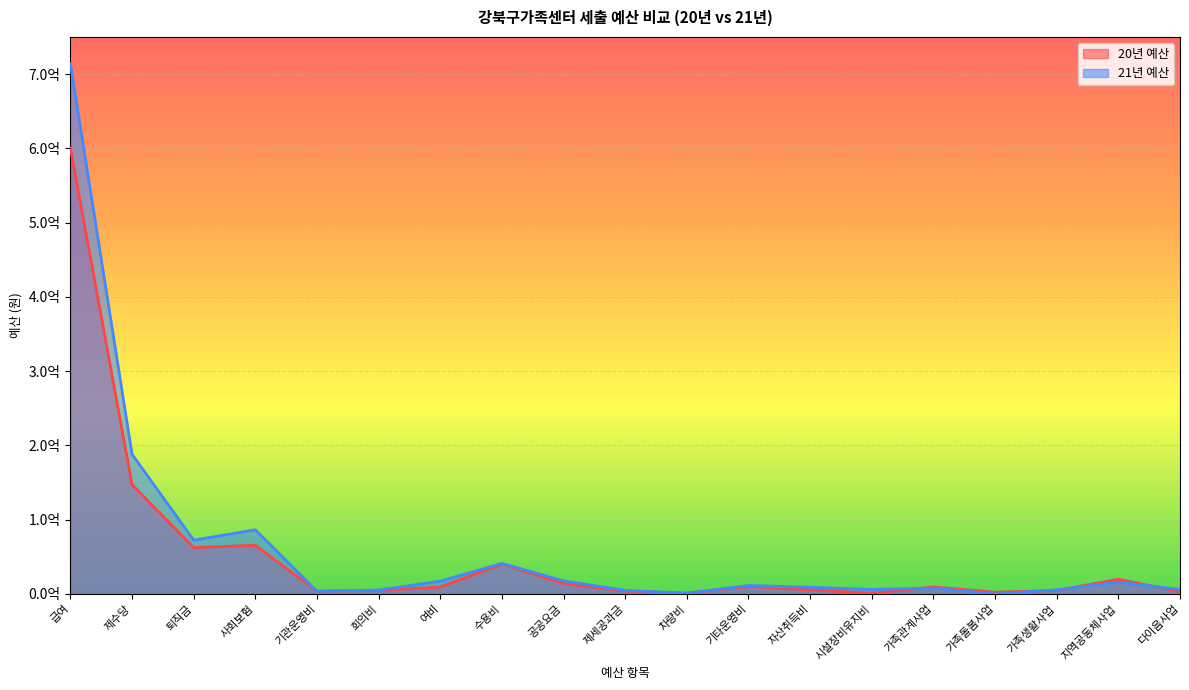

Where does the 21년 예산 series first go above 9000000?

급여